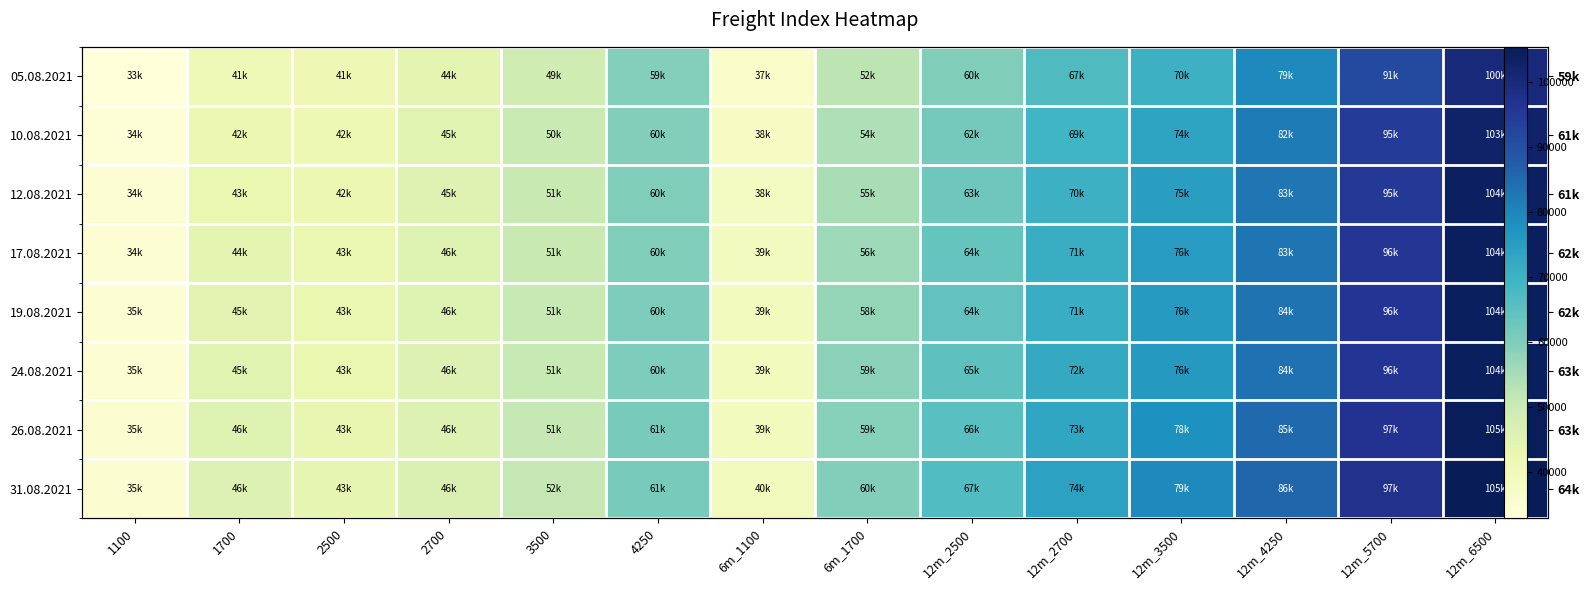

What is the difference between the second highest and minimum values in the 17.08.2021 series?

61536